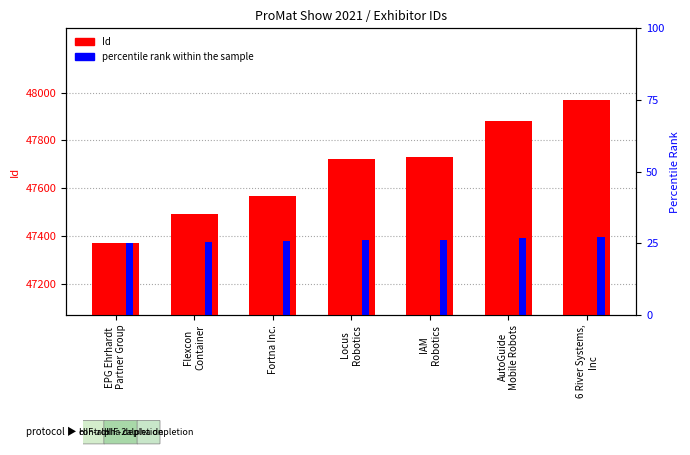

How many data points in Id are above 47721?

3